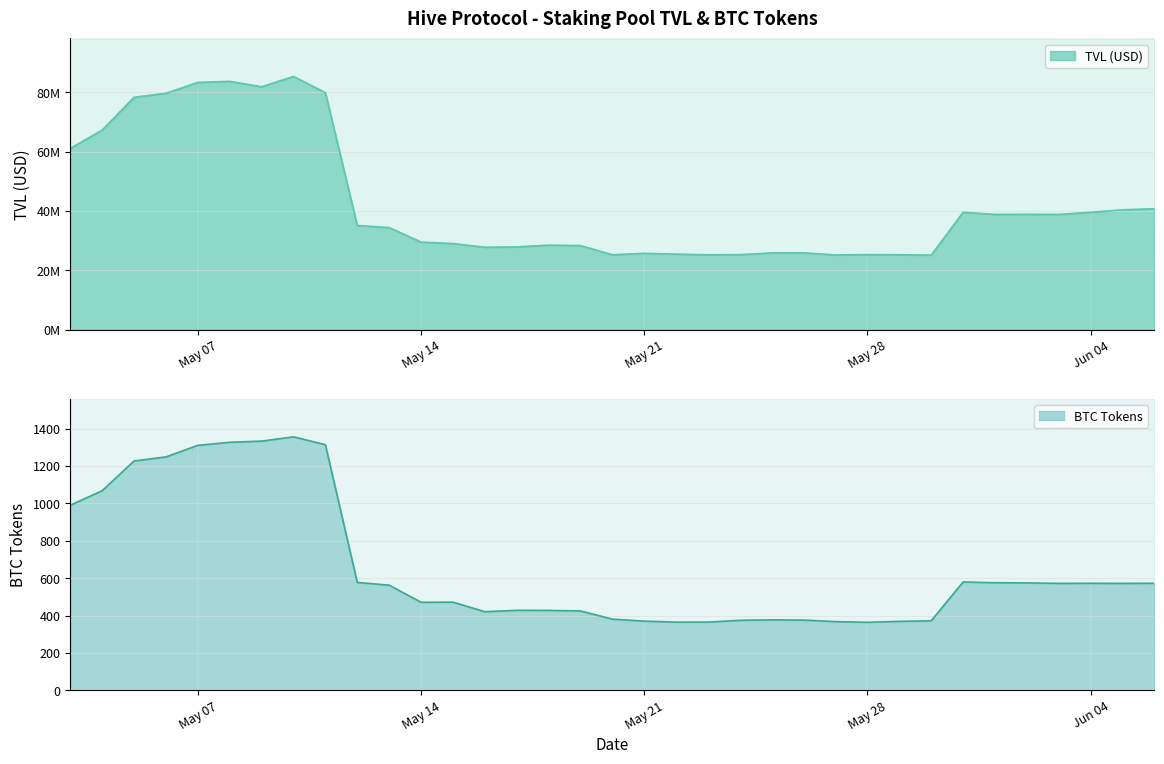

Reading right to left, what are all the values shown in this chart?

TVL (USD): 40775994.7	40406500.4	39566855.3	38851634.6	38886885.3	38850915.8	39585957.6	25161432.9	25276538.1	25327246.1	25213855.2	25926965.3	25913836.1	25321933.6	25264195.8	25489777.5	25768717.4	25272020.4	28378603.2	28521315.9	27919870.7	27812728.5	29051277.0	29534124.8	34428691.1	35125042.8	79819248.1	85256022.9	81788043.5	83615945.3	83260365.2	79597266.4	78253394.9	67233192.5	61060627.3
Tokens BTC: 572.4	571.8	572.2	571.8	574.3	575.3	579.2	371.9	368.6	363.7	367.2	375.5	376.7	374.3	364.6	364.5	370.0	380.5	424.3	427.3	427.8	420.2	471.4	470.6	562.4	576.9	1313.7	1355.7	1332.9	1326.5	1310.2	1248.4	1226.5	1067.5	989.8